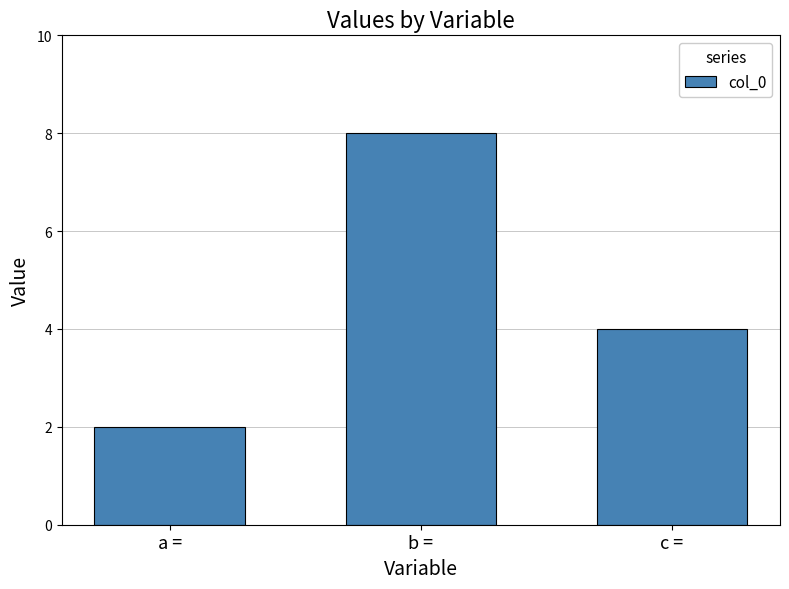

How many values are below 4?

1